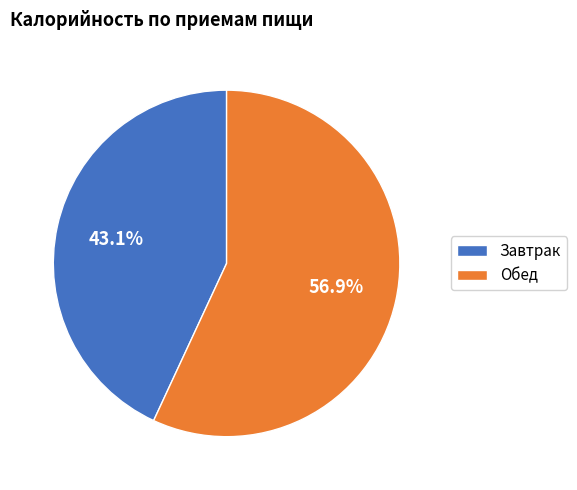

To the nearest percent, what percentage of the pie is Завтрак?

43%